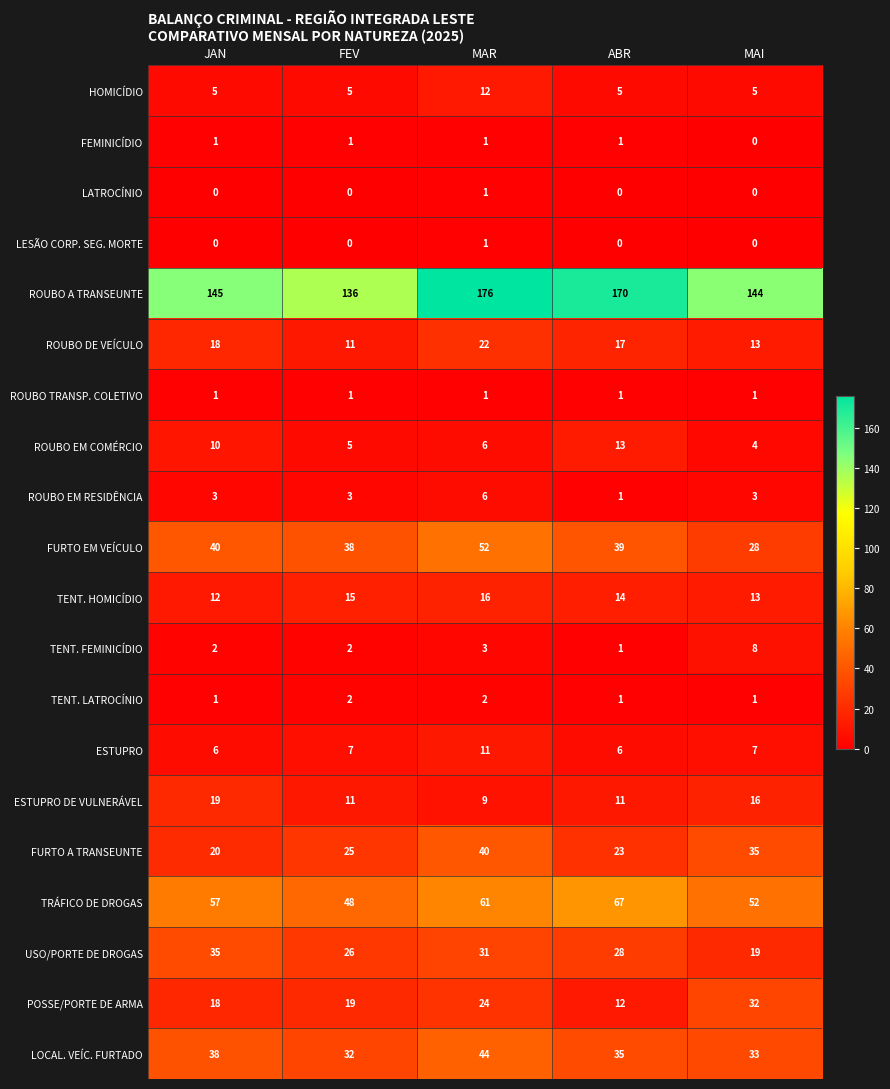

At which category is the sum across all series the highest?

MAR